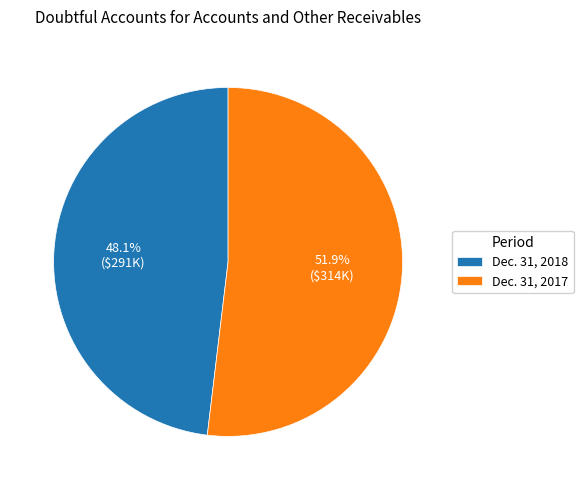

Between Dec. 31, 2017 and Dec. 31, 2018, which is larger?

Dec. 31, 2017